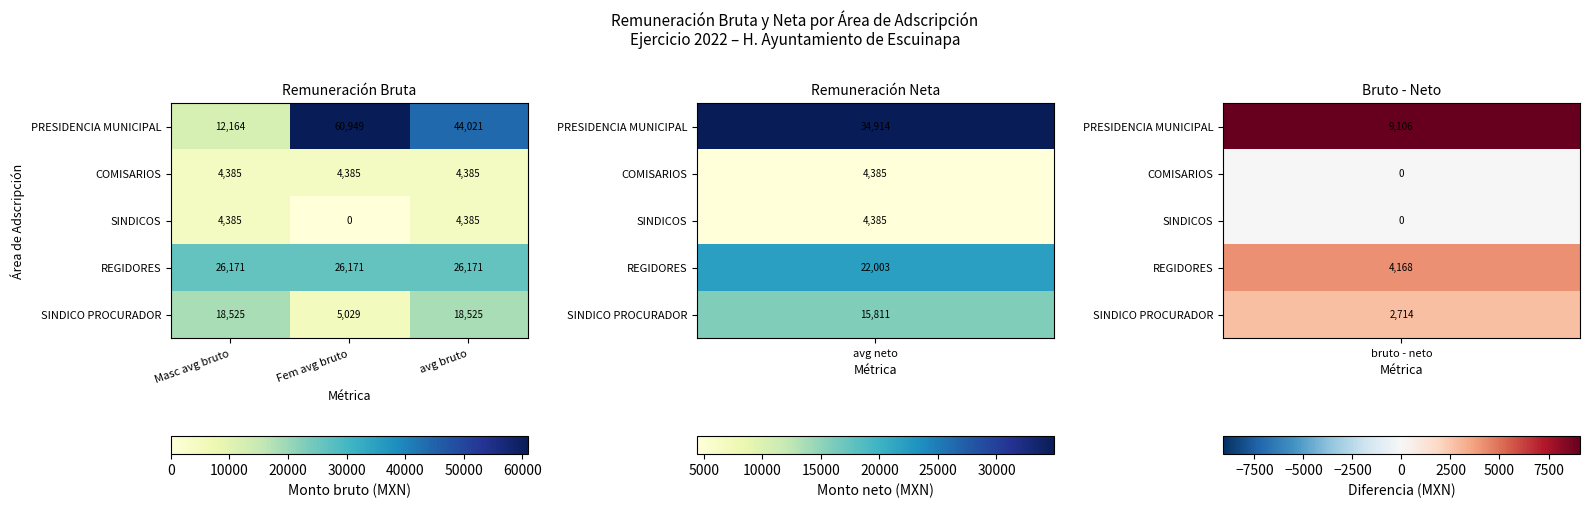

Is it true that REGIDORES equals 6228 at avg bruto?

False